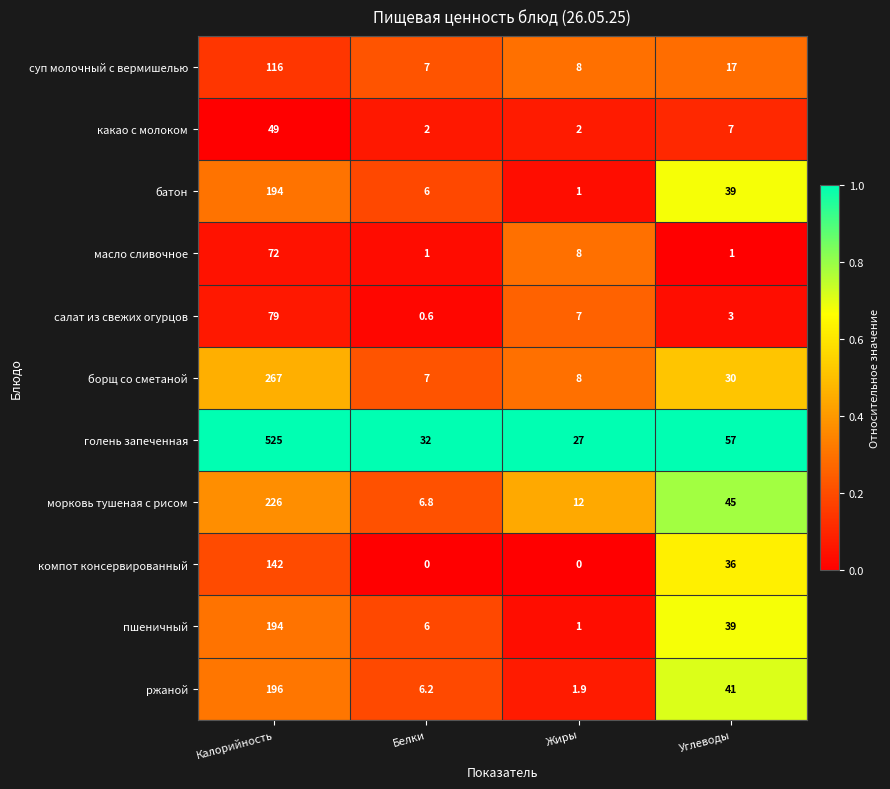

What is the total value across all series at Калорийность?

2060.0